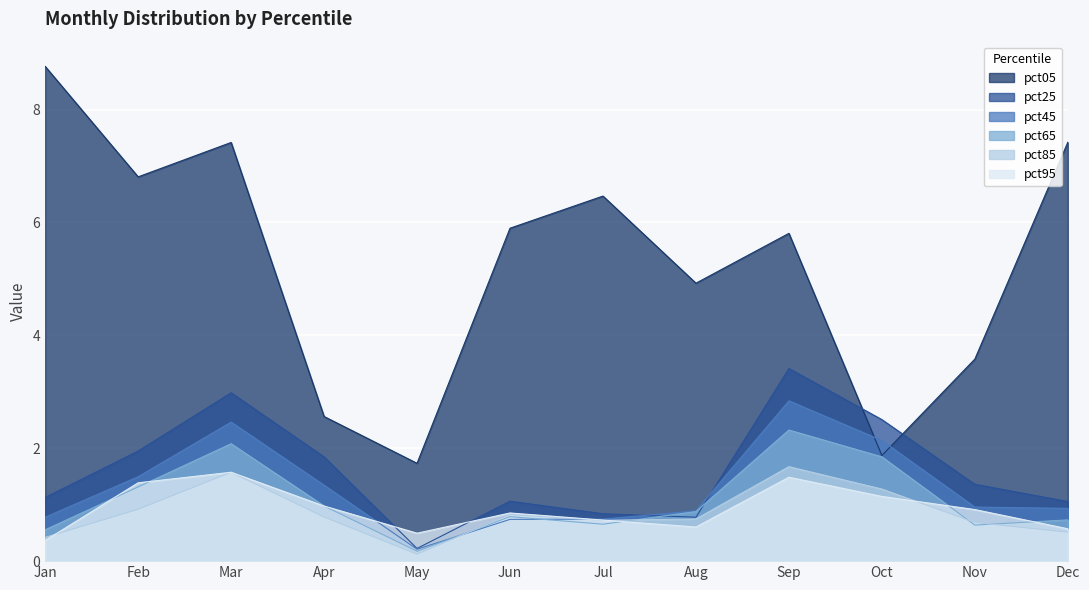

What are all the series names shown in the legend?

pct05, pct25, pct45, pct65, pct85, pct95